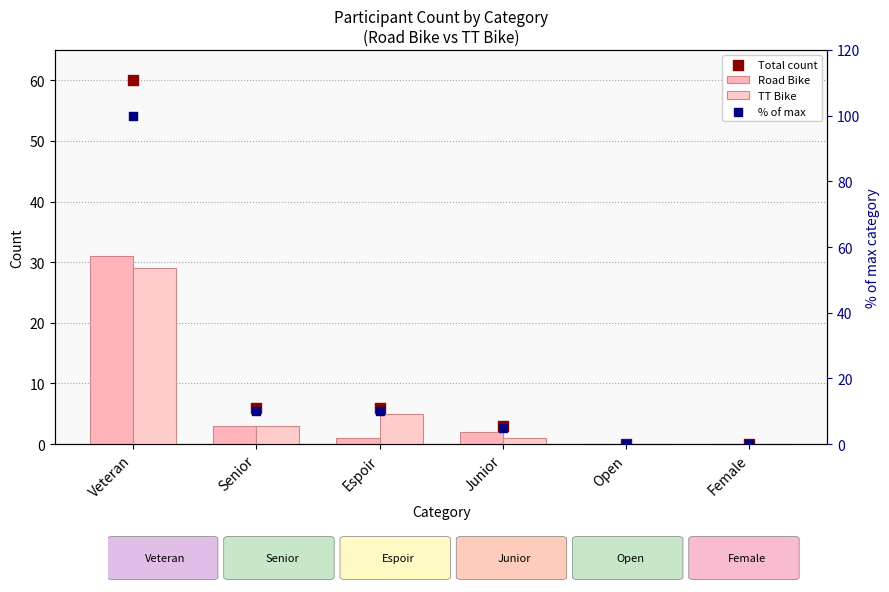

At which category is the sum across all series the highest?

Veteran